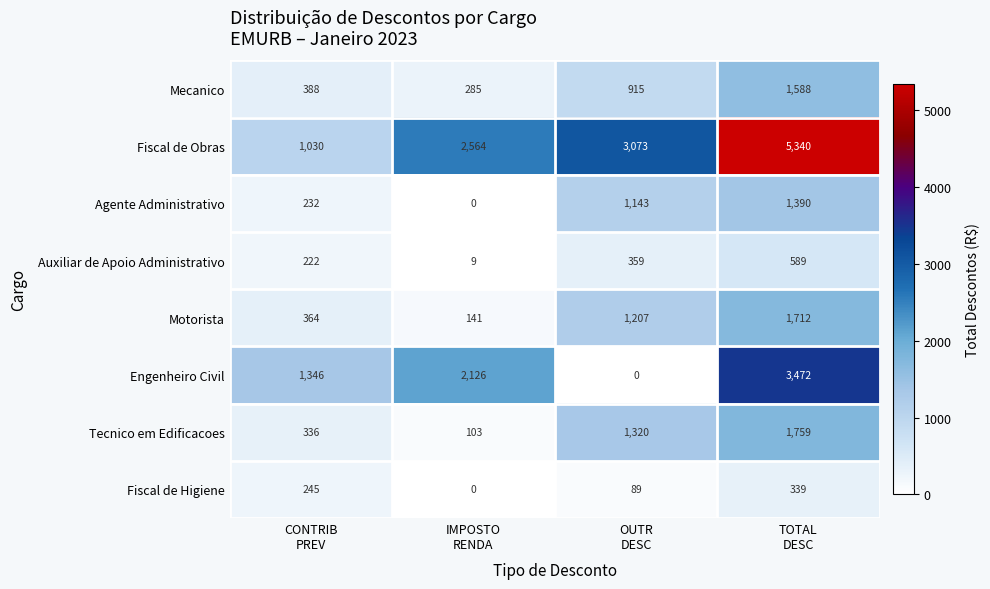

Which series has the widest spread of values?

Fiscal de Obras